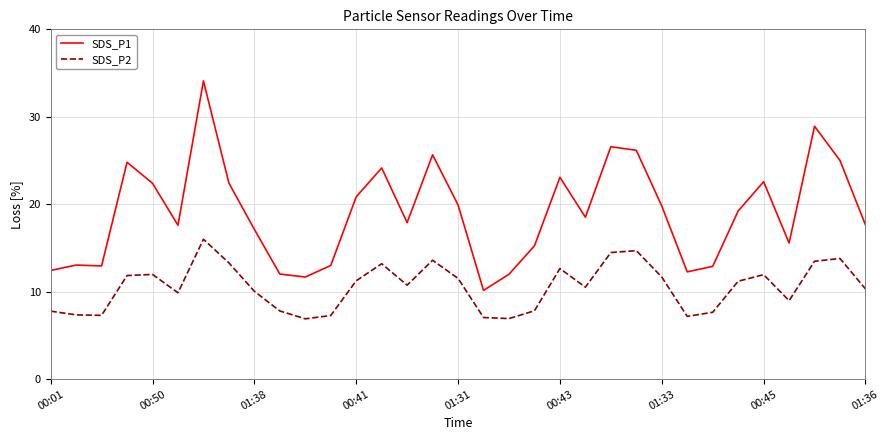

What is the average value of the SDS_P2 series?

10.6